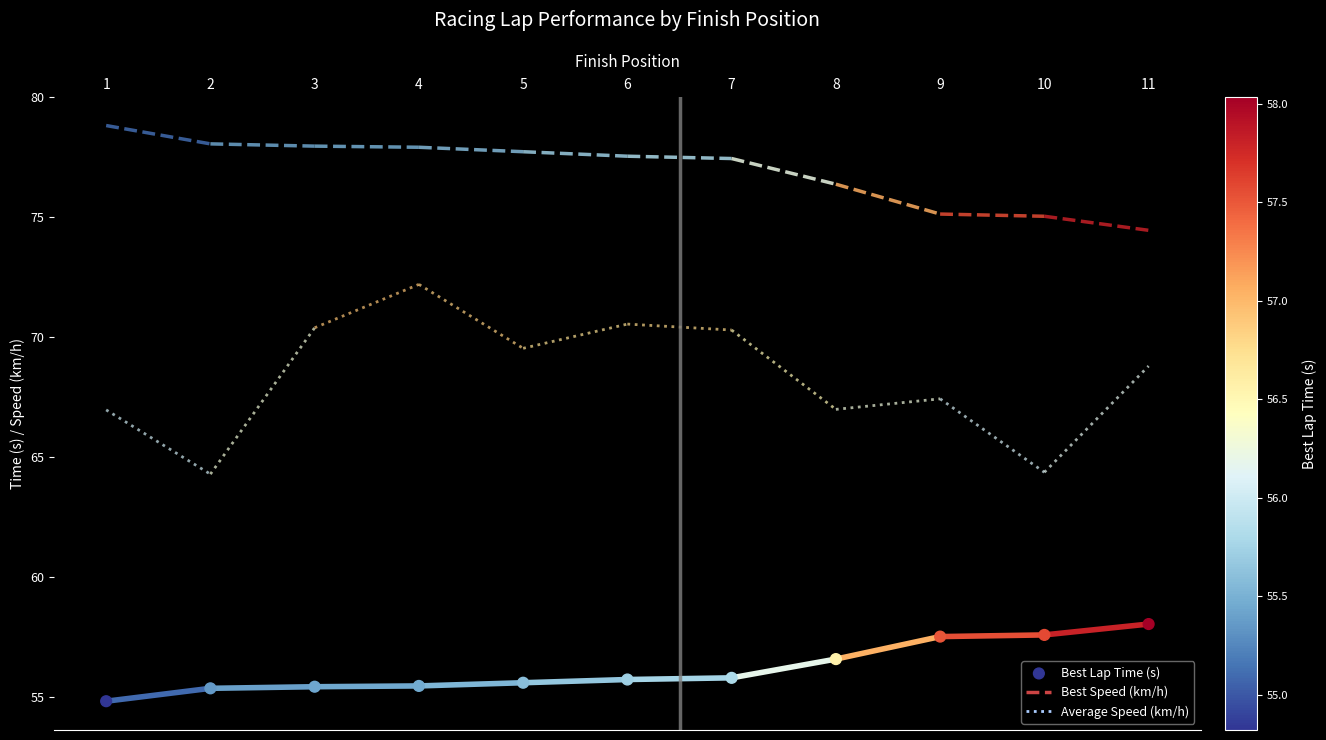

What is the range of Y values (max minus min)?

3.2